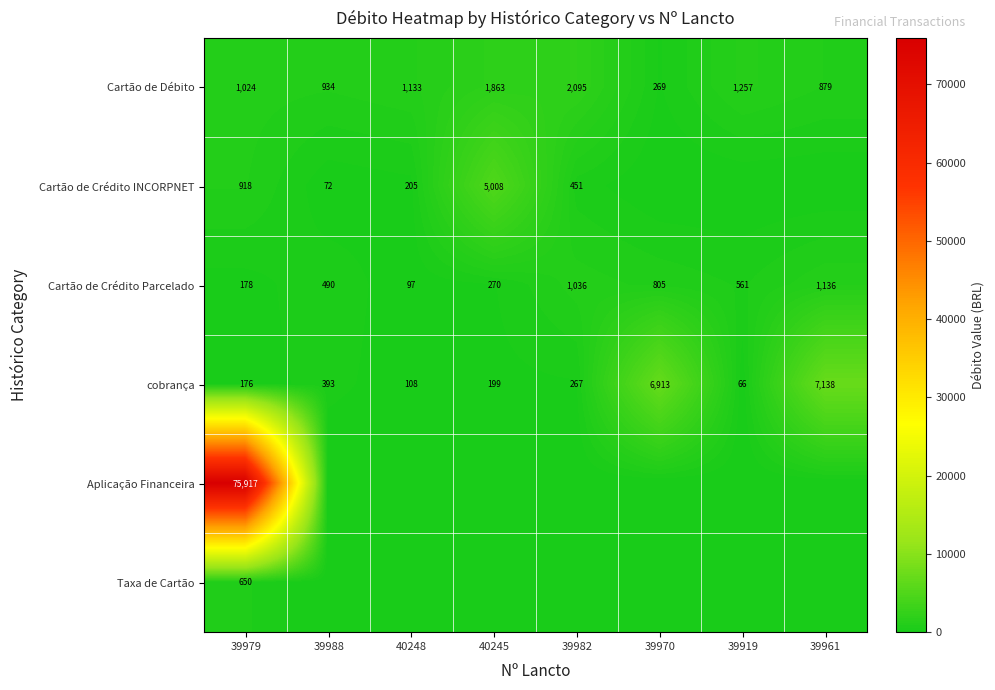

At which label does Cartão de Crédito Parcelado reach its minimum?

40248